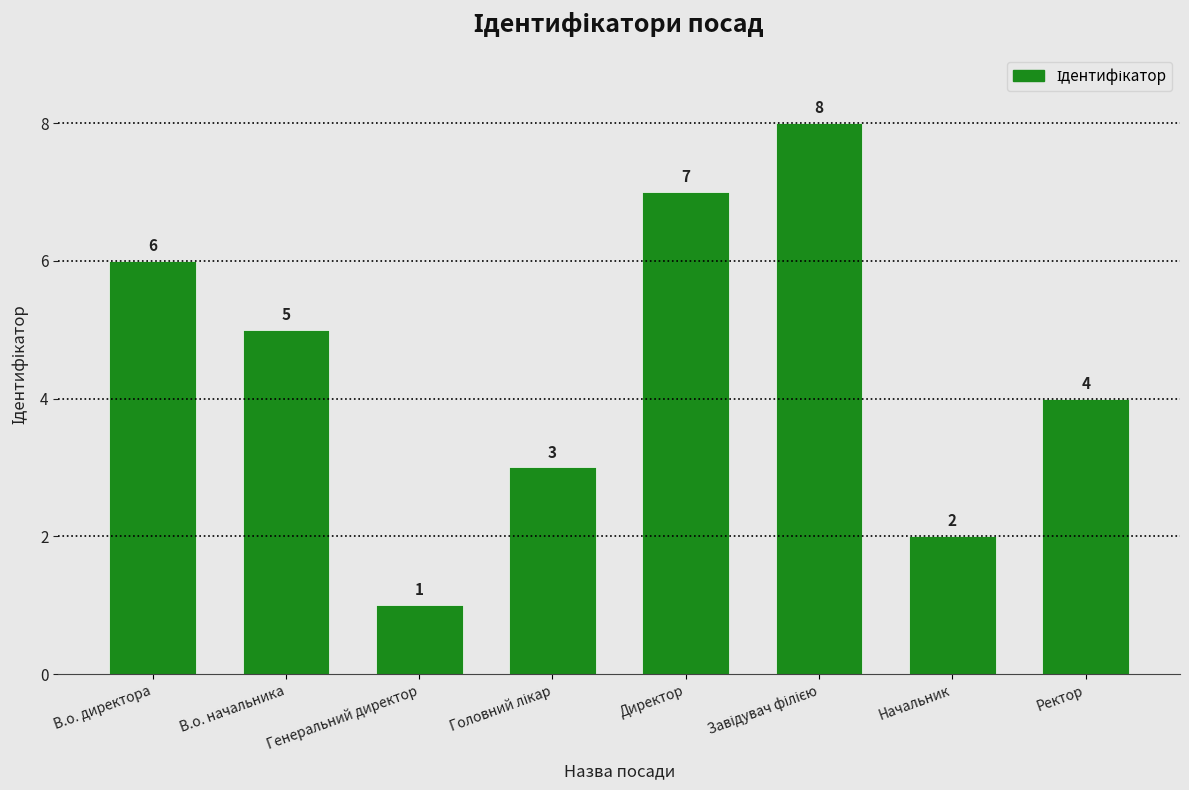

What is the greatest value displayed?

8